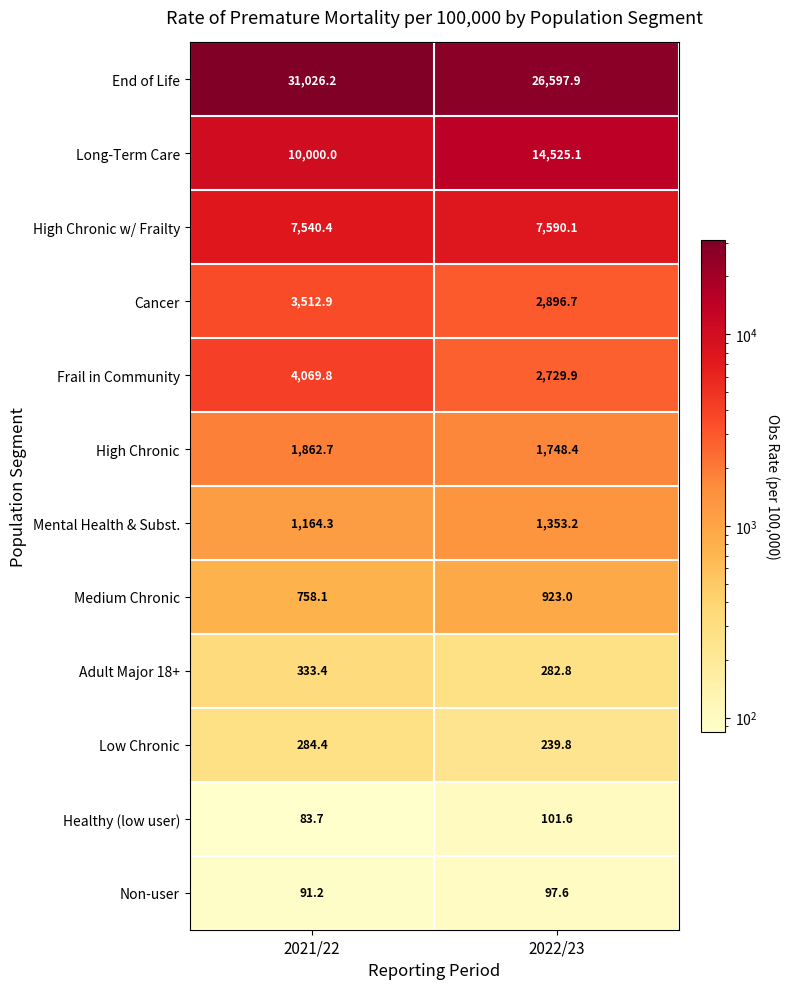

How many data points in Cancer are above 3512?

1